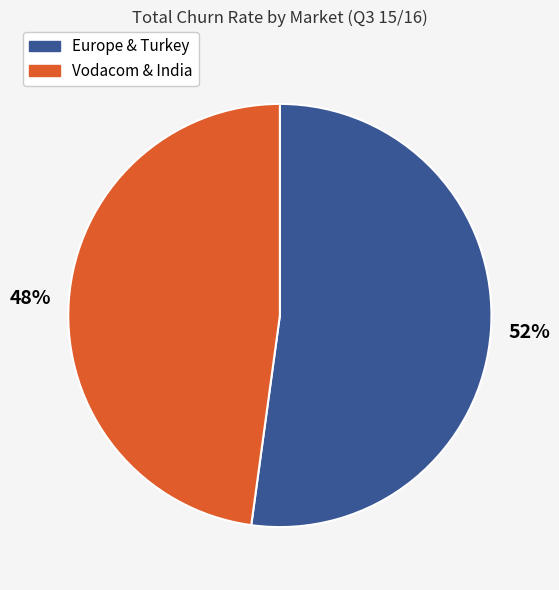

To the nearest percent, what is the difference between the largest and smallest slice percentages?

4%